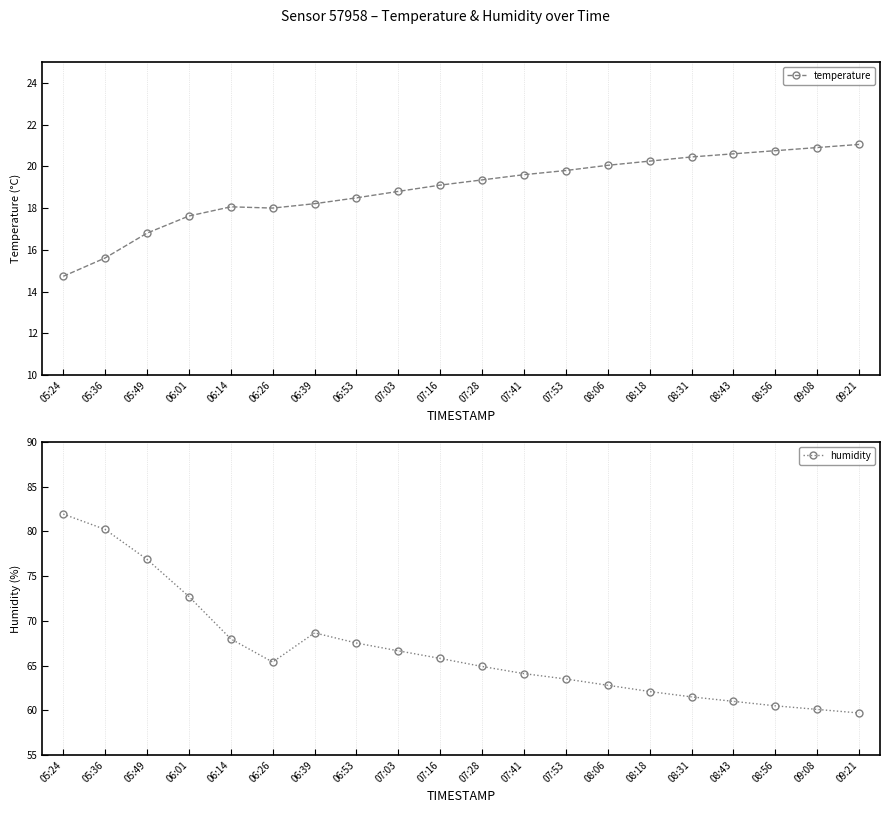

Which has a higher value, 07:41 or 06:26?

07:41